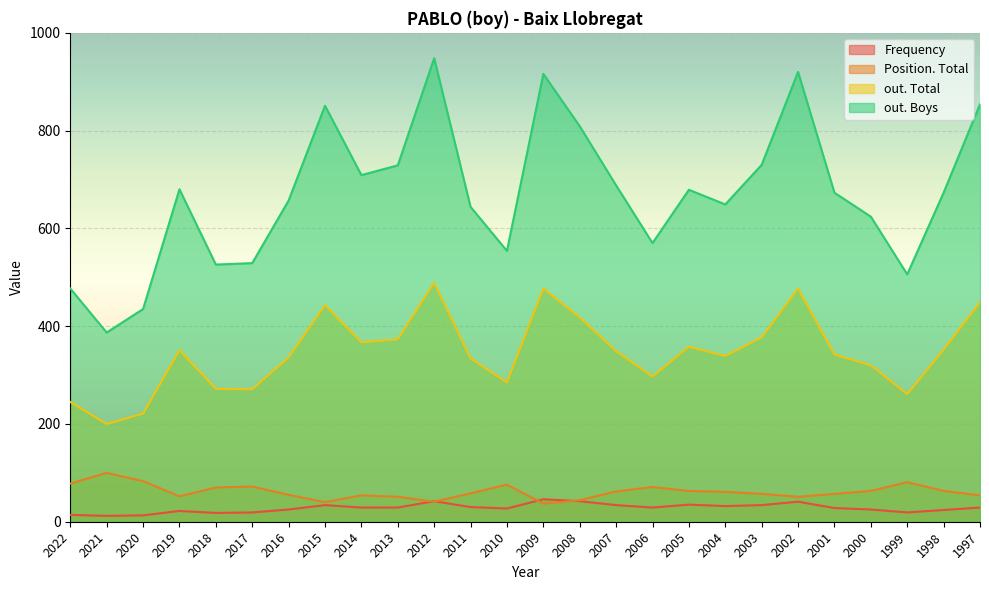

The value of Frequency at 2022 is 25. True or false?

False